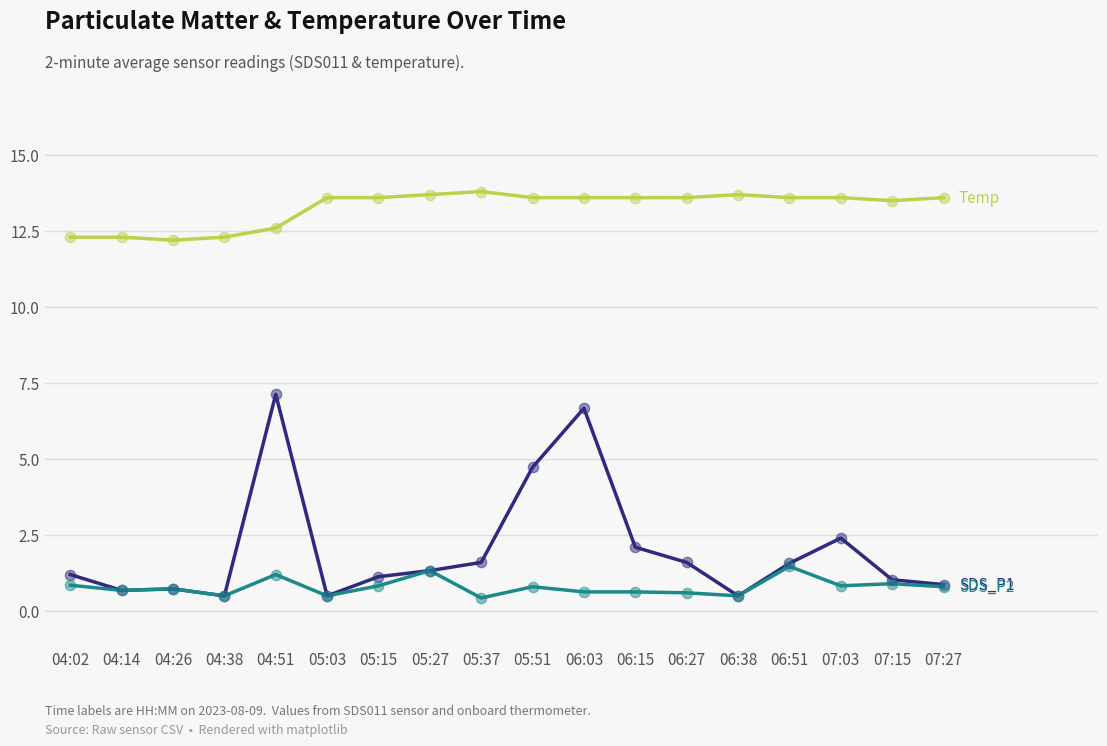

What is the difference between the highest and lowest values at 04:26?

11.5